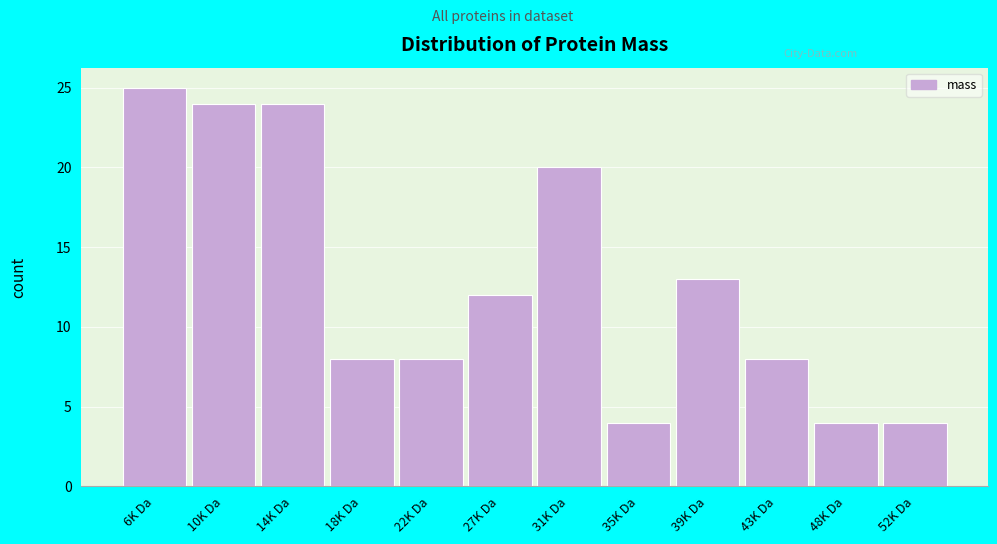

Reading right to left, list all the values displayed in this chart.

52K Da=4	48K Da=4	43K Da=8	39K Da=13	35K Da=4	31K Da=20	27K Da=12	22K Da=8	18K Da=8	14K Da=24	10K Da=24	6K Da=25